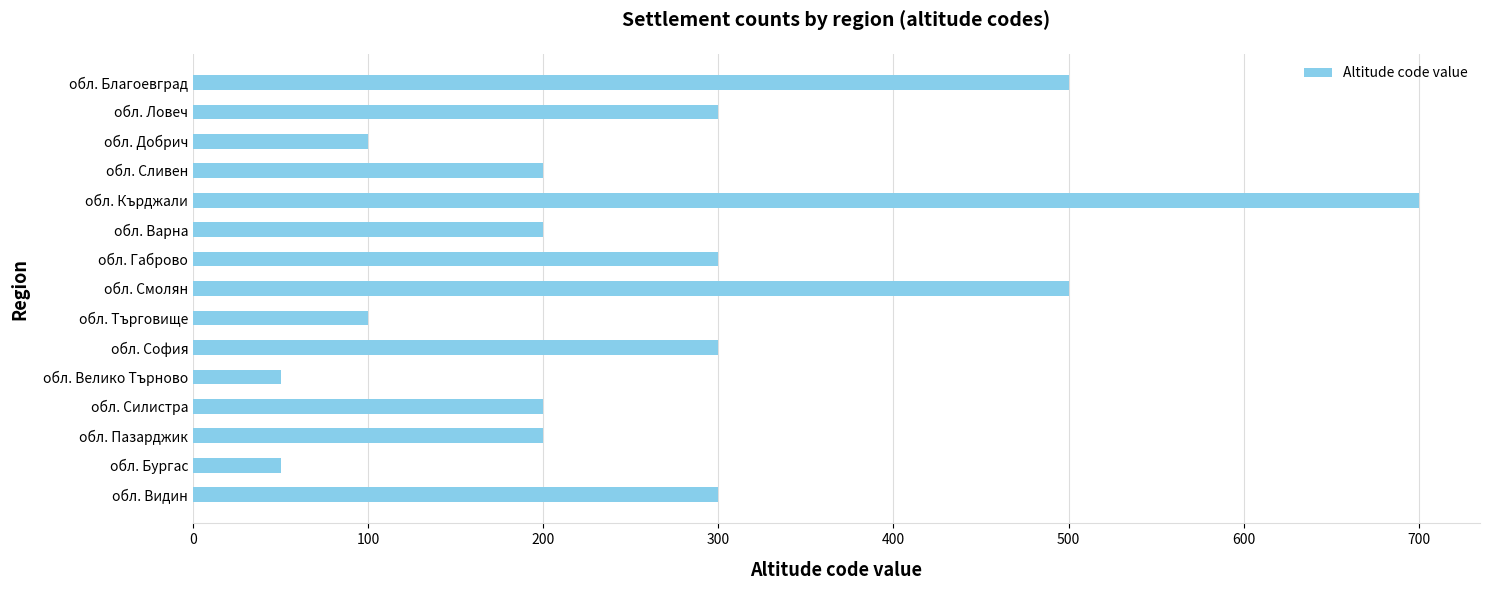

Is it true that the value at обл. Видин is 300?

True